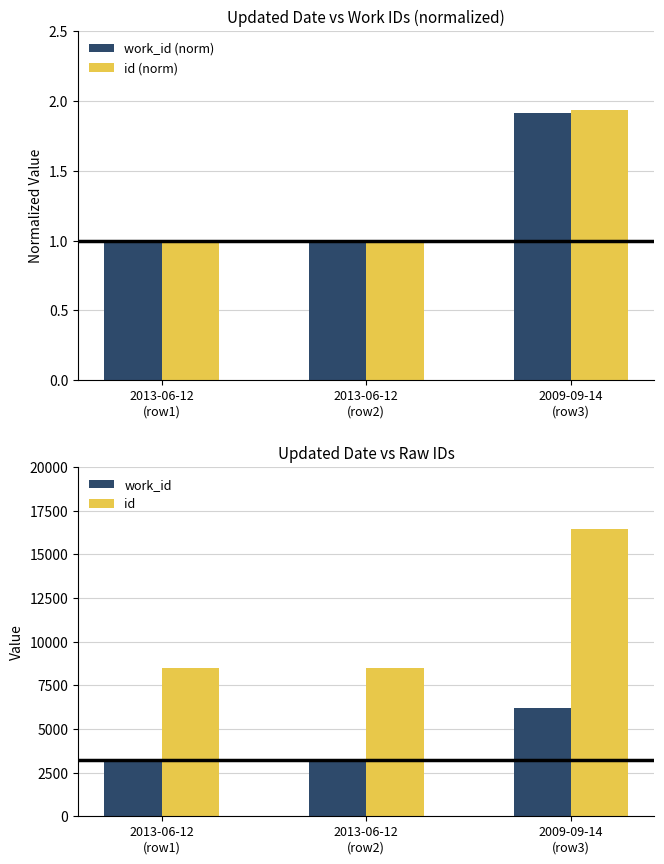

What is the sum of the work_id (norm) values at 2009-09-14
(row3) and 2013-06-12
(row2)?

2.9